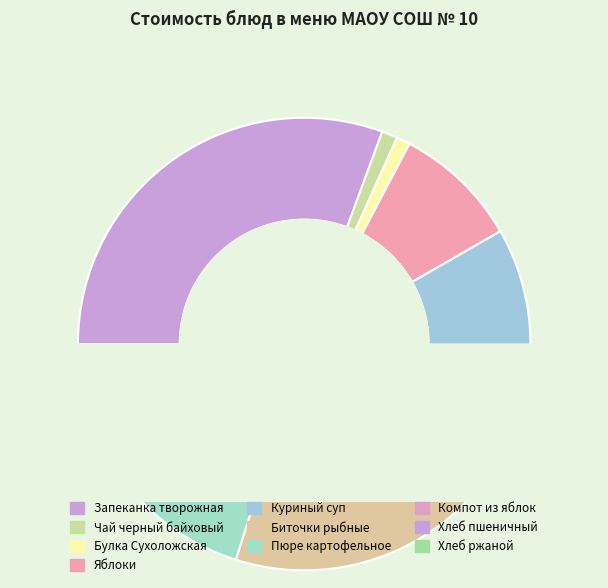

What percentage is NOT represented by Булка Сухоложская?

99.0%